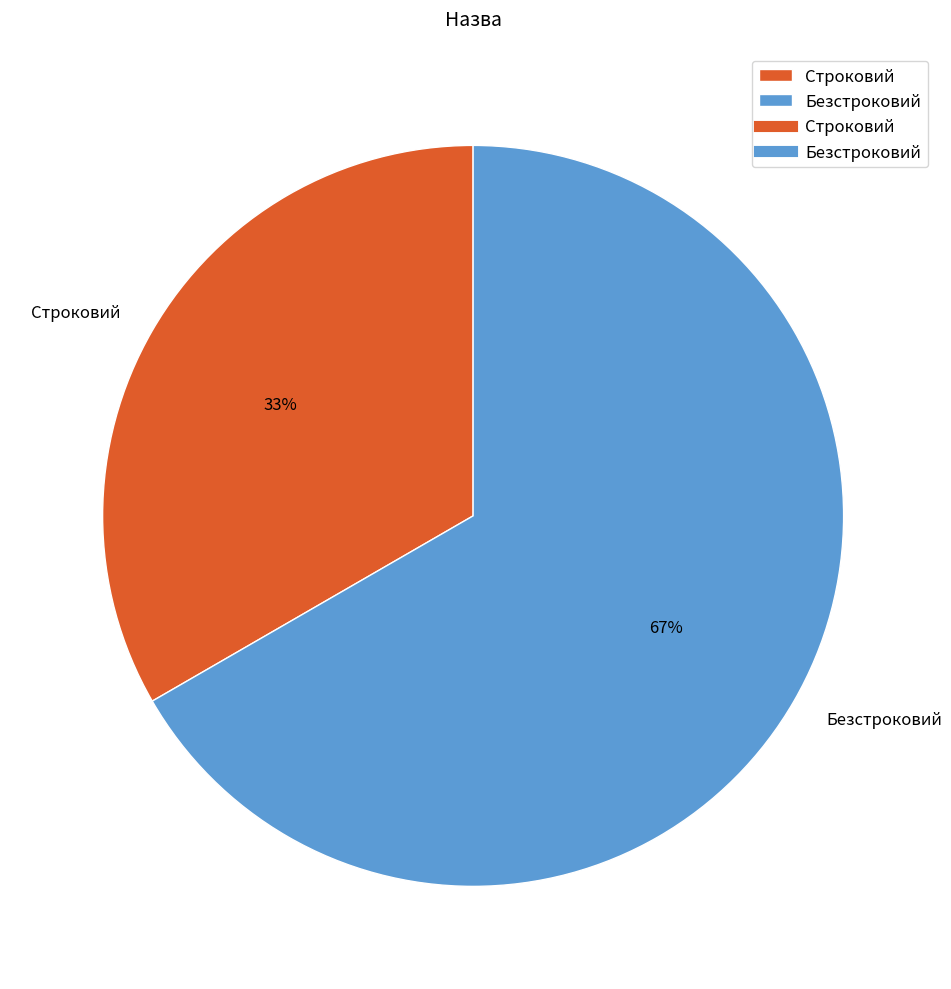

Which slice is the smallest?

Строковий